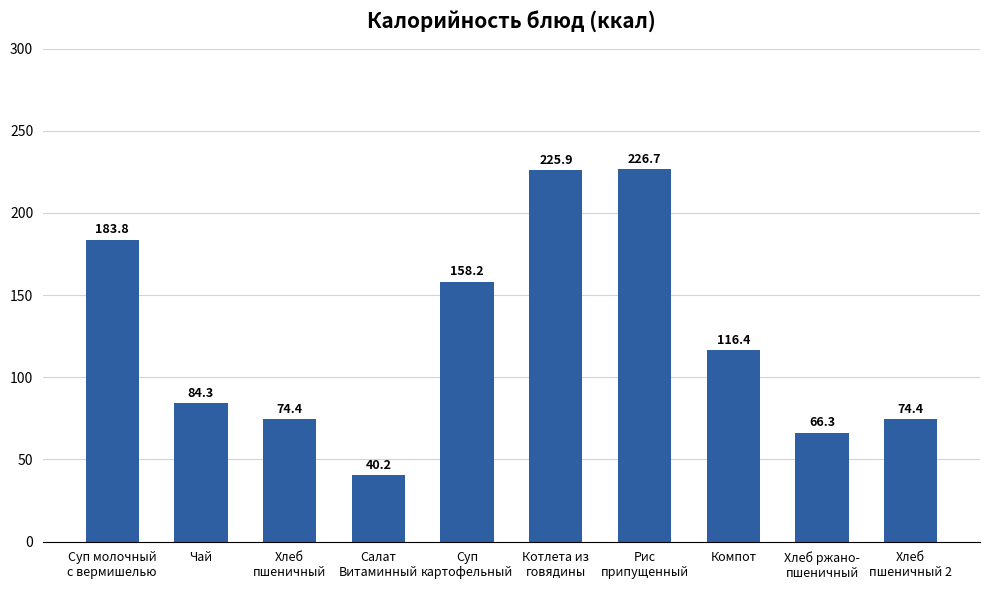

How many distinct data groups are displayed?

1